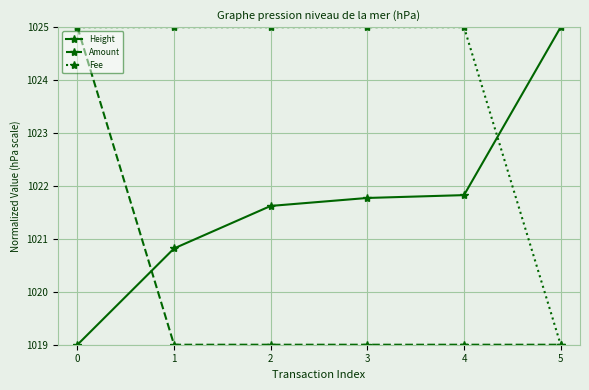

Is the value of Amount at 3 greater than the value of Height at 2?

No